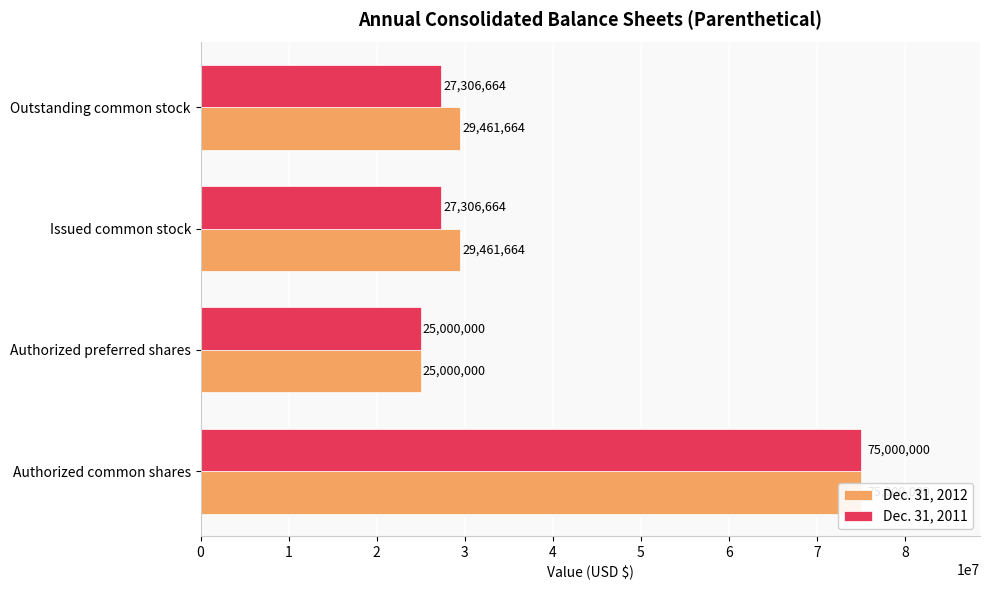

Rank the categories by Dec. 31, 2011 value from lowest to highest.

Authorized preferred shares, Issued common stock, Outstanding common stock, Authorized common shares